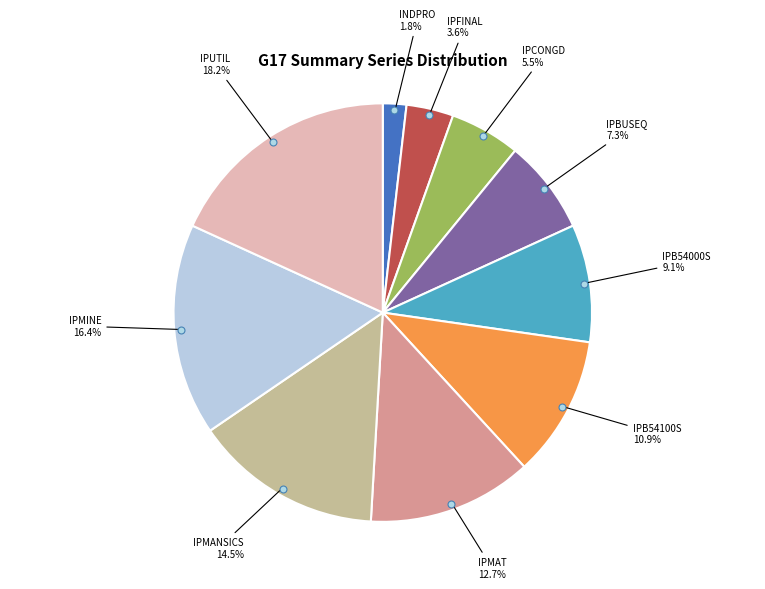

Is there any slice that represents more than half of the pie?

No